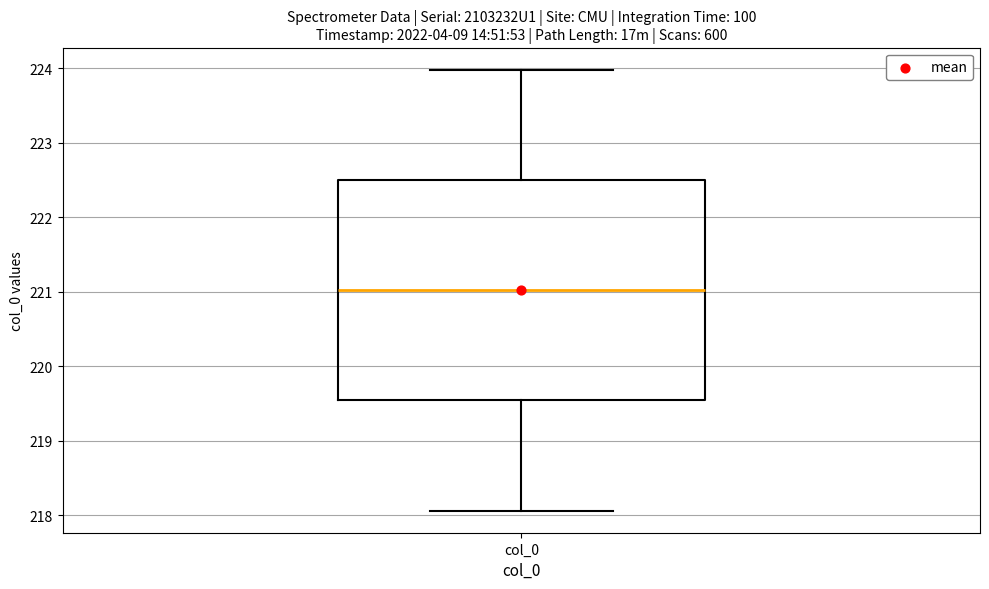

Read this box plot against the y-axis: the position of the median line, the range covered by the box, and the ends of both whiskers. The values are not printed on the chart, so give them approximately, as read against the axis.

median 221.0, box 219.5 to 222.5, whiskers 218.1 to 224.0